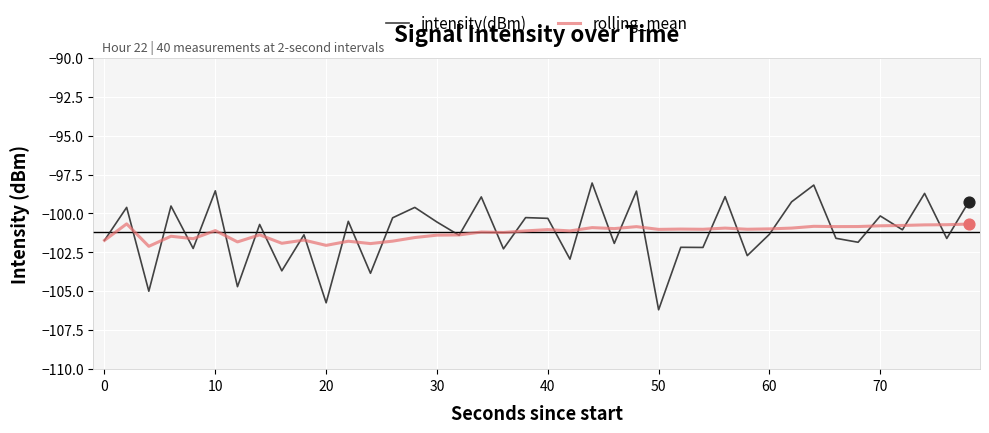

Which series has the widest spread of values?

intensity(dBm)